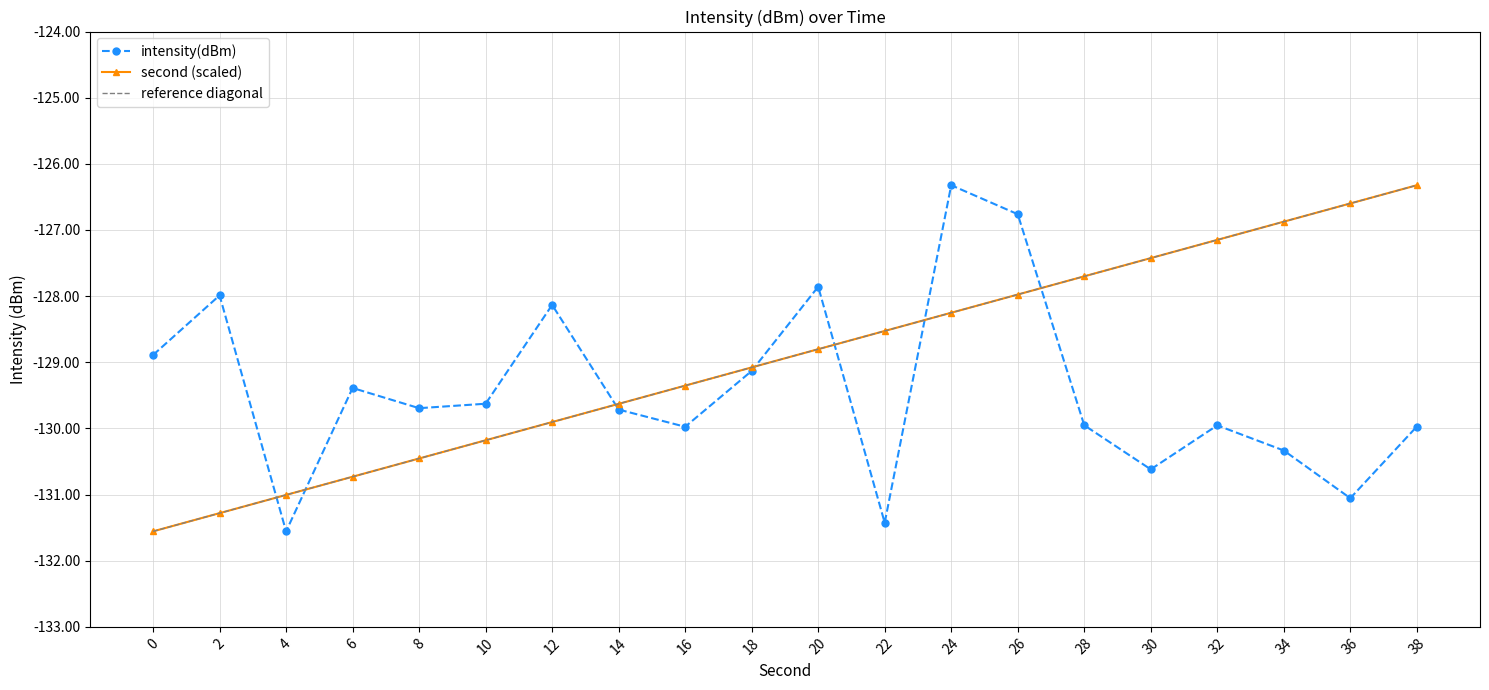

Reading left to right, what are all the values shown in this chart?

intensity(dBm): 0=-128.9	2=-128.0	4=-131.6	6=-129.4	8=-129.7	10=-129.6	12=-128.1	14=-129.7	16=-130.0	18=-129.1	20=-127.9	22=-131.4	24=-126.3	26=-126.8	28=-130.0	30=-130.6	32=-130.0	34=-130.3	36=-131.1	38=-130.0
second (scaled): 0=-131.6	2=-131.3	4=-131.0	6=-130.7	8=-130.5	10=-130.2	12=-129.9	14=-129.6	16=-129.4	18=-129.1	20=-128.8	22=-128.5	24=-128.3	26=-128.0	28=-127.7	30=-127.4	32=-127.1	34=-126.9	36=-126.6	38=-126.3
reference diagonal: 0=-131.6	2=-131.3	4=-131.0	6=-130.7	8=-130.5	10=-130.2	12=-129.9	14=-129.6	16=-129.4	18=-129.1	20=-128.8	22=-128.5	24=-128.3	26=-128.0	28=-127.7	30=-127.4	32=-127.1	34=-126.9	36=-126.6	38=-126.3